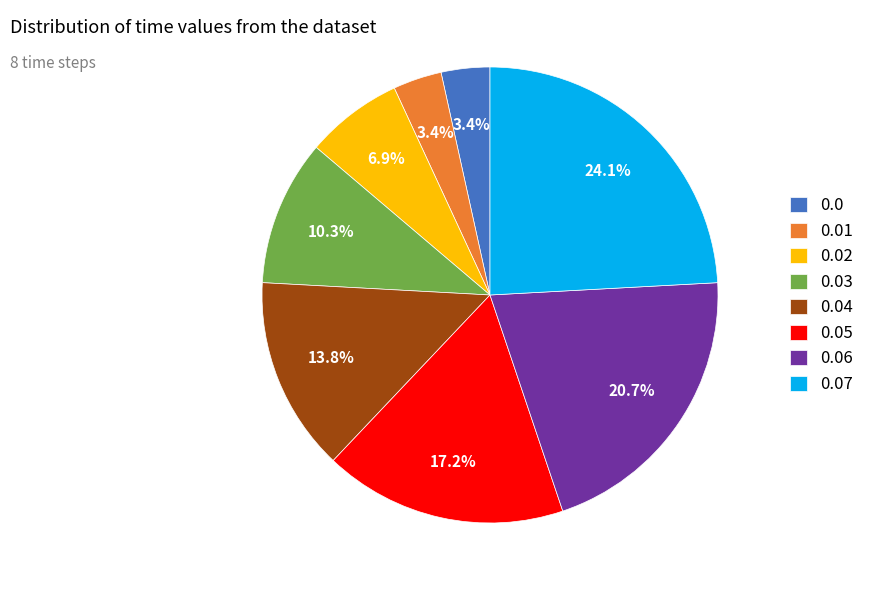

How many segments does this pie chart have?

8